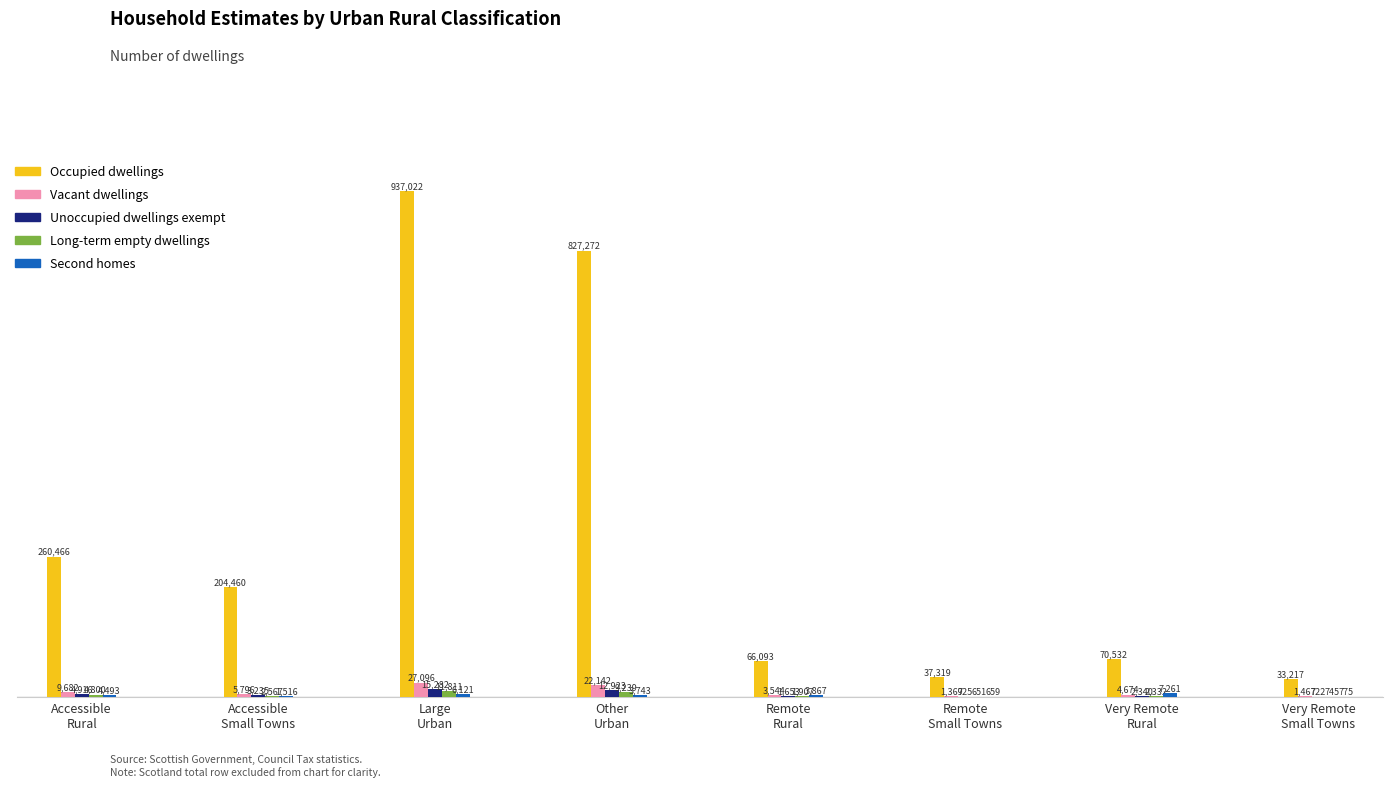

Reading right to left, list all the values displayed in this chart.

Occupied dwellings: Very Remote
Small Towns=33217	Very Remote
Rural=70532	Remote
Small Towns=37319	Remote
Rural=66093	Other
Urban=827272	Large
Urban=937022	Accessible
Small Towns=204460	Accessible
Rural=260466
Vacant dwellings: Very Remote
Small Towns=1467	Very Remote
Rural=4674	Remote
Small Towns=1369	Remote
Rural=3544	Other
Urban=22142	Large
Urban=27096	Accessible
Small Towns=5796	Accessible
Rural=9682
Unoccupied dwellings exempt: Very Remote
Small Towns=722	Very Remote
Rural=2340	Remote
Small Towns=725	Remote
Rural=1653	Other
Urban=12923	Large
Urban=15282	Accessible
Small Towns=3235	Accessible
Rural=4916
Long-term empty dwellings: Very Remote
Small Towns=745	Very Remote
Rural=2332	Remote
Small Towns=651	Remote
Rural=1907	Other
Urban=9239	Large
Urban=11811	Accessible
Small Towns=2567	Accessible
Rural=4800
Second homes: Very Remote
Small Towns=775	Very Remote
Rural=7261	Remote
Small Towns=659	Remote
Rural=3867	Other
Urban=3743	Large
Urban=6121	Accessible
Small Towns=1516	Accessible
Rural=4493